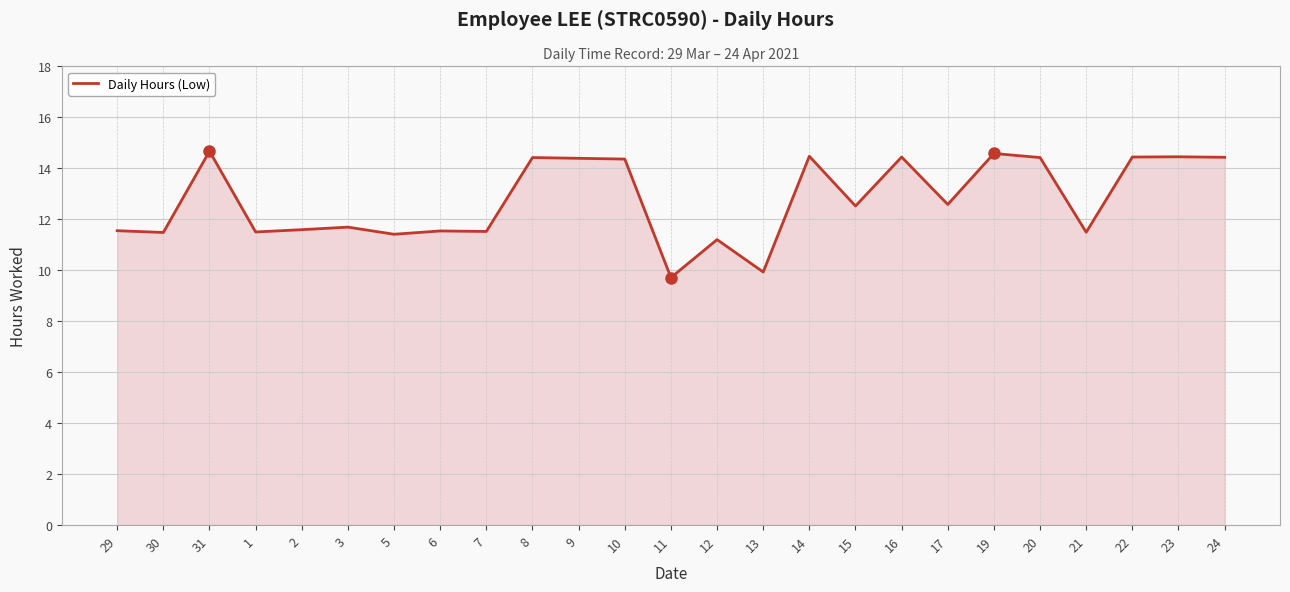

Is it true that the value at 24 is 14.4?

True